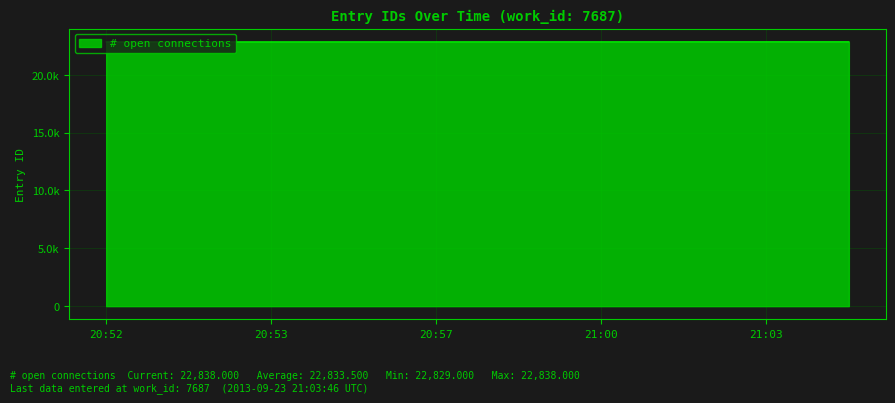

Rank the categories by value from highest to lowest.

2013-09-23 21:03:46, 2013-09-23 21:03:04, 2013-09-23 21:01:52, 2013-09-23 21:00:26, 2013-09-23 20:59:15, 2013-09-23 20:57:54, 2013-09-23 20:54:50, 2013-09-23 20:53:40, 2013-09-23 20:52:51, 2013-09-23 20:52:11